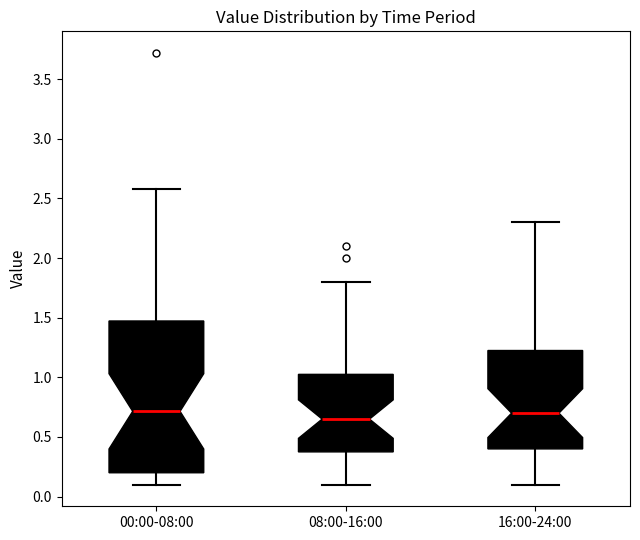

Reading left to right, read every box against the y-axis: the position of its median line, the range the box covers, and the ends of its whiskers. The values are not printed on the chart, so give them approximately, as read against the axis.

00:00-08:00: median 0.70, box 0.20 to 1.45, whiskers 0.10 to 2.60
08:00-16:00: median 0.65, box 0.40 to 1.05, whiskers 0.10 to 1.80
16:00-24:00: median 0.70, box 0.40 to 1.25, whiskers 0.10 to 2.30